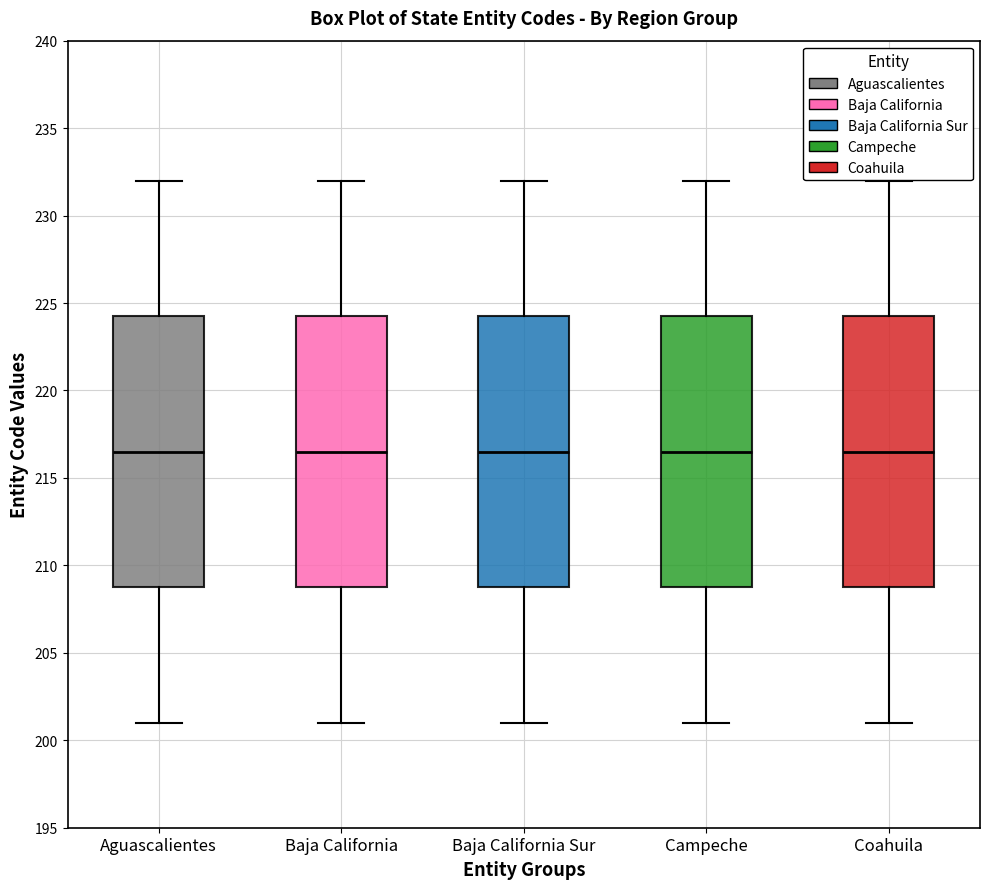

Reading left to right, read every box against the y-axis: the position of its median line, the range the box covers, and the ends of its whiskers. The values are not printed on the chart, so give them approximately, as read against the axis.

Aguascalientes: median 216.5, box 209.0 to 224.5, whiskers 201.0 to 232.0
Baja California: median 216.5, box 209.0 to 224.5, whiskers 201.0 to 232.0
Baja California Sur: median 216.5, box 209.0 to 224.5, whiskers 201.0 to 232.0
Campeche: median 216.5, box 209.0 to 224.5, whiskers 201.0 to 232.0
Coahuila: median 216.5, box 209.0 to 224.5, whiskers 201.0 to 232.0